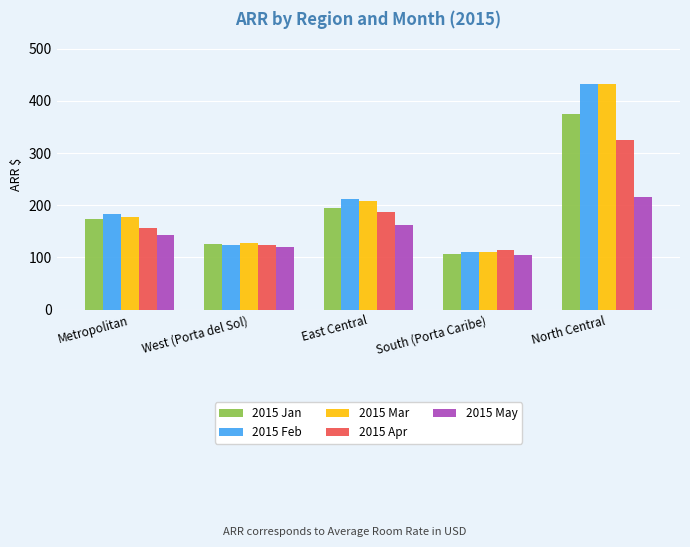

List the labels in order of 2015 Jan value, smallest first.

South (Porta Caribe), West (Porta del Sol), Metropolitan, East Central, North Central